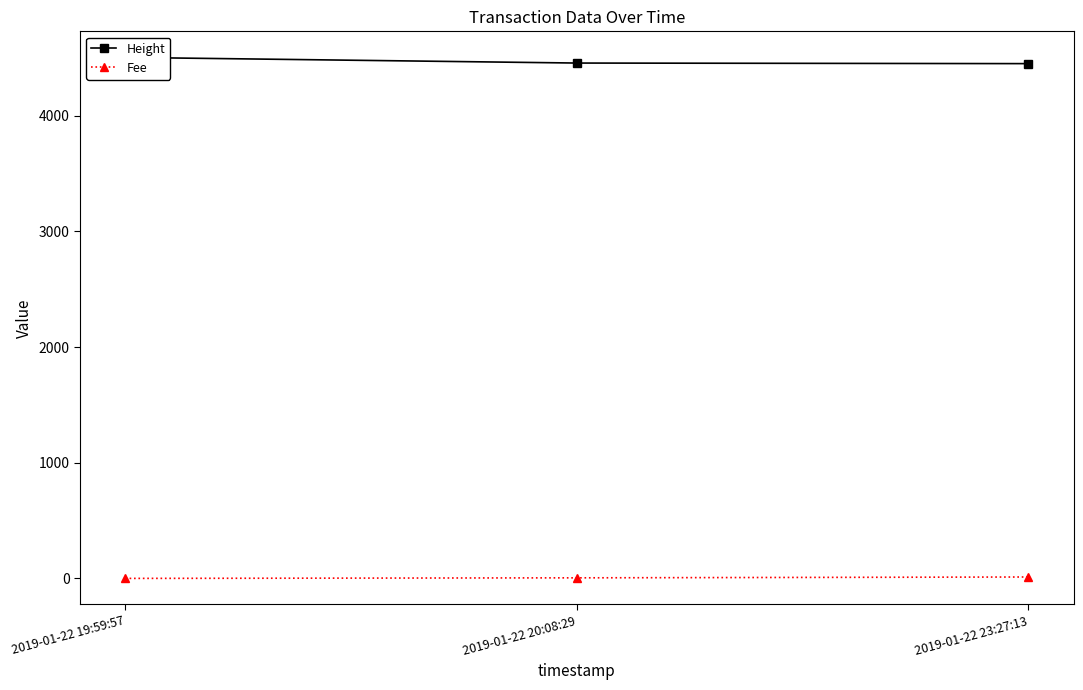

Is this an area chart (filled region under the line)?

No